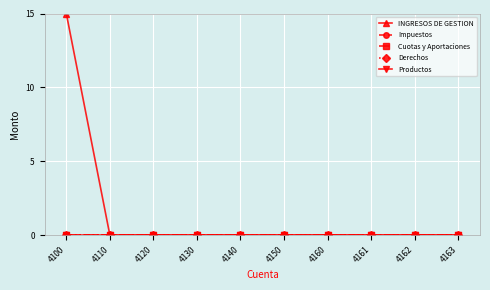

Reading left to right, list all the values displayed in this chart.

INGRESOS DE GESTION: 15	0	0	0	0	0	0	0	0	0
Impuestos: 0	0	0	0	0	0	0	0	0	0
Cuotas y Aportaciones: 0	0	0	0	0	0	0	0	0	0
Derechos: 0	0	0	0	0	0	0	0	0	0
Productos: 0	0	0	0	0	0	0	0	0	0